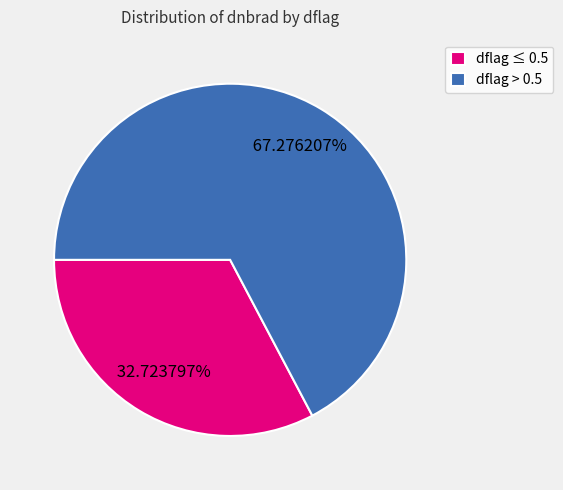

Rank the categories by value from highest to lowest.

dflag > 0.5, dflag ≤ 0.5